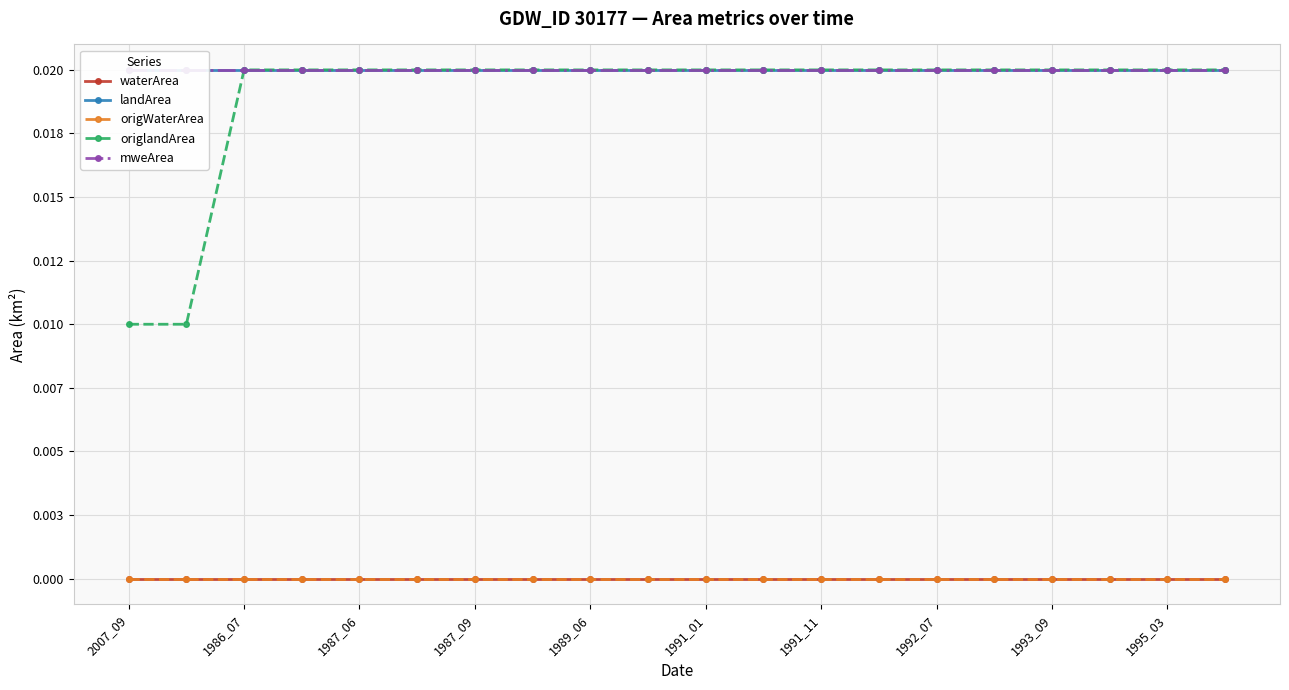

Which series has the largest range (max minus min)?

origlandArea